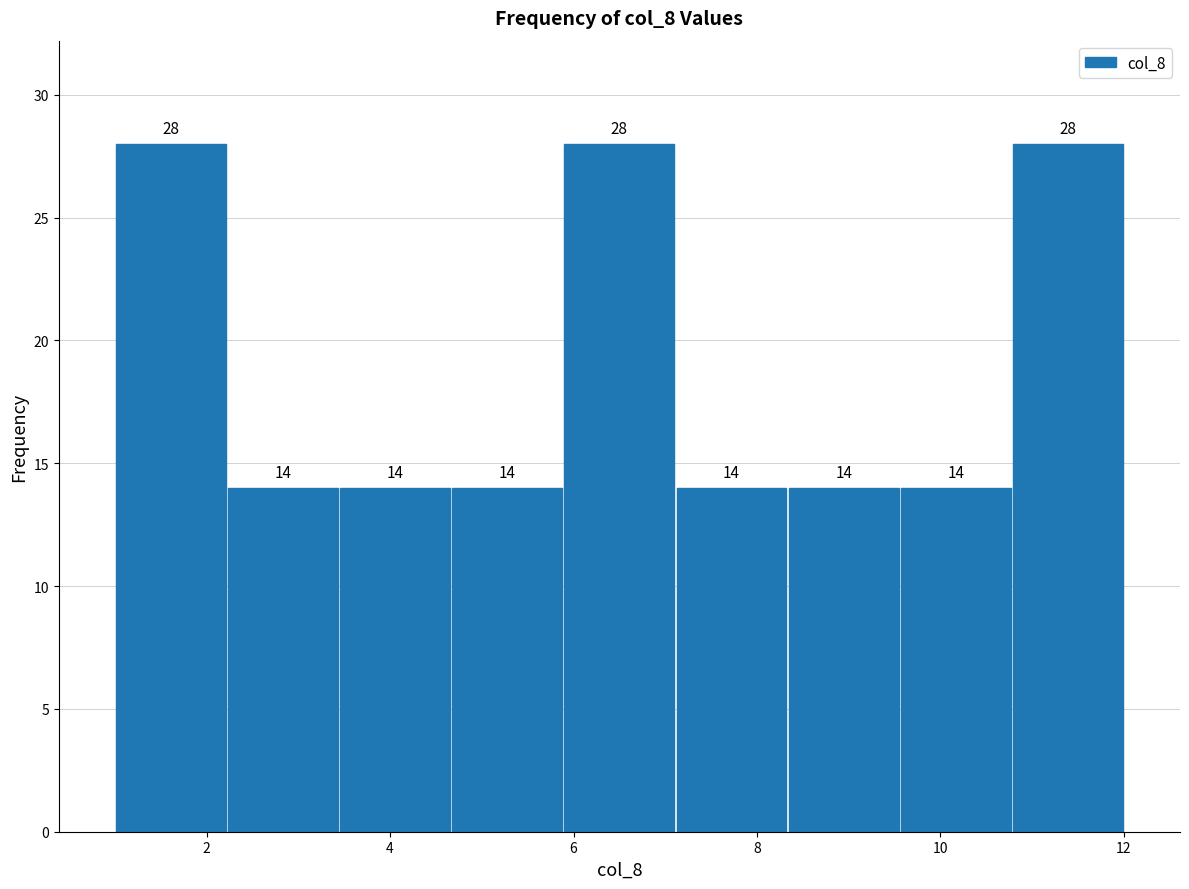

Reading left to right, list every bar in this chart as the range it spans on the x-axis followed by its height. The bar edges are not printed on the chart, so give them approximately, as read against the axis.

1.0 to 2.2: 28
2.2 to 3.4: 14
3.4 to 4.6: 14
4.6 to 5.8: 14
5.8 to 7.2: 28
7.2 to 8.4: 14
8.4 to 9.6: 14
9.6 to 10.8: 14
10.8 to 12.0: 28